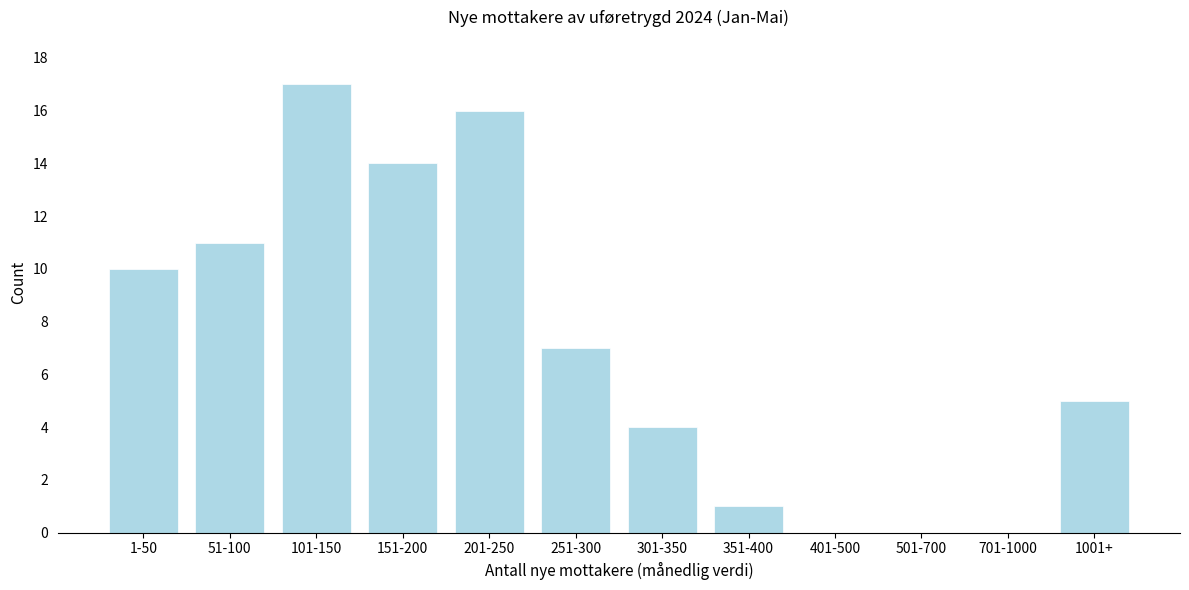

Reading left to right, list all the values displayed in this chart.

1-50=10	51-100=11	101-150=17	151-200=14	201-250=16	251-300=7	301-350=4	351-400=1	401-500=0	501-700=0	701-1000=0	1001+=5